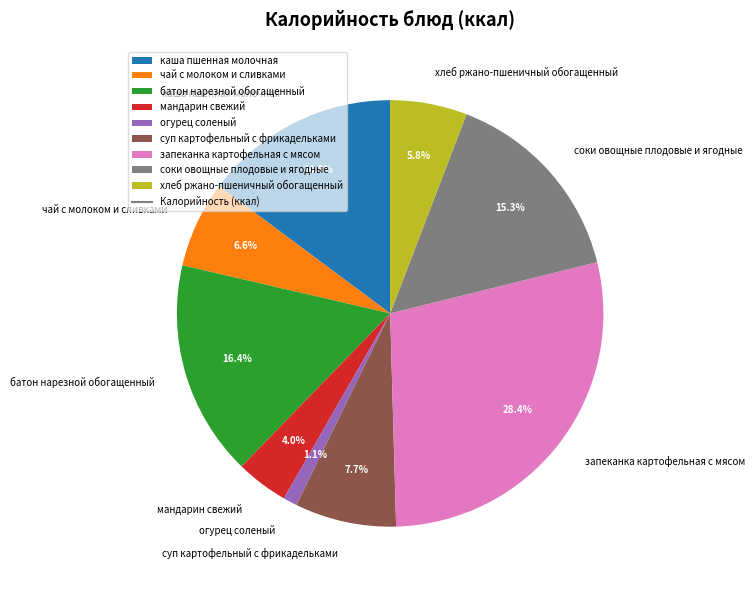

Is there a majority slice in this chart?

No